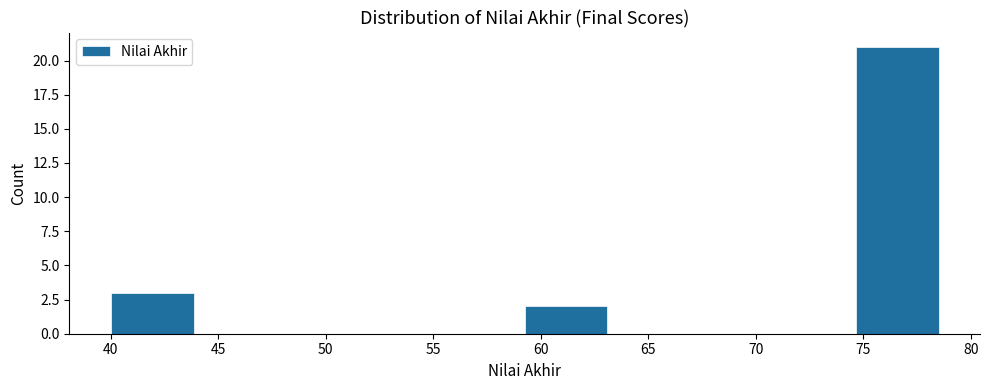

Reading left to right, list every bar in this chart as the range it spans on the x-axis followed by its height. Neither the bar edges nor the heights are printed on the chart, so give them approximately, as read against the axes.

40.00 to 43.85: 3
43.85 to 47.70: 0
47.70 to 51.55: 0
51.55 to 55.40: 0
55.40 to 59.25: 0
59.25 to 63.10: 2
63.10 to 66.95: 0
66.95 to 70.80: 0
70.80 to 74.65: 0
74.65 to 78.50: 21